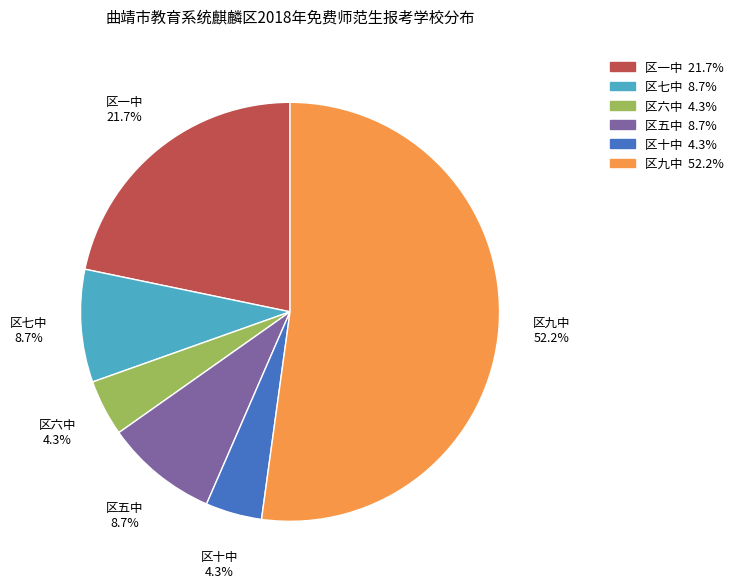

To the nearest percent, what is the difference between the largest and smallest slice percentages?

48%